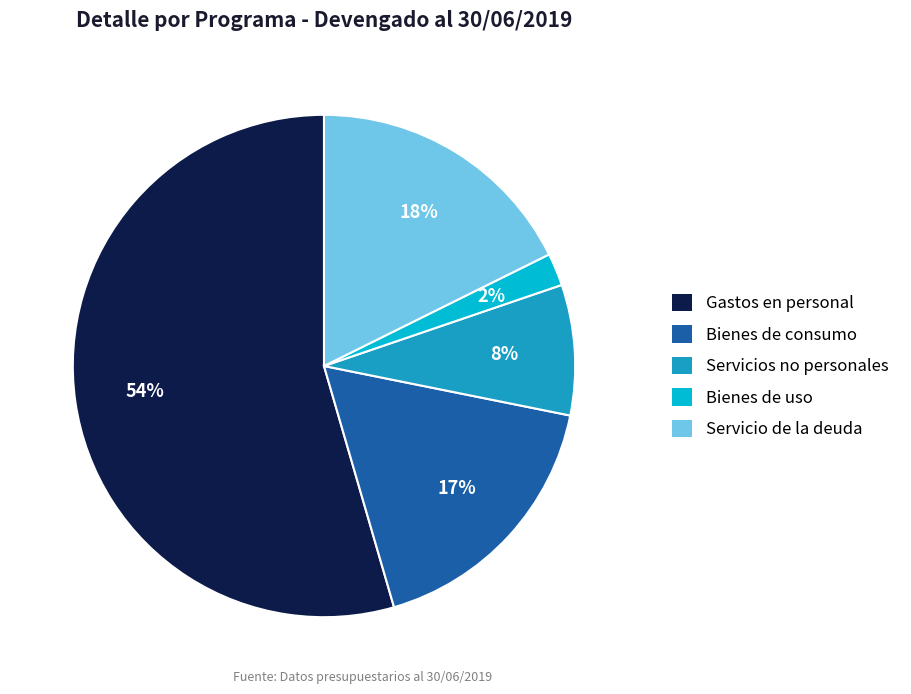

Which has a higher value, Servicios no personales or Bienes de consumo?

Bienes de consumo